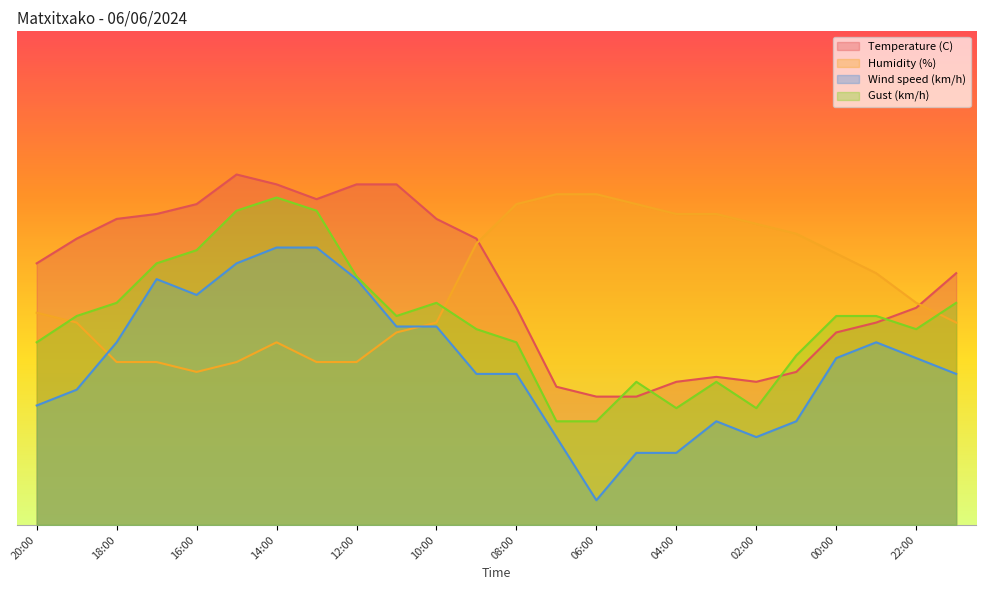

Which has a higher value, 00:00 or 05:00?

00:00